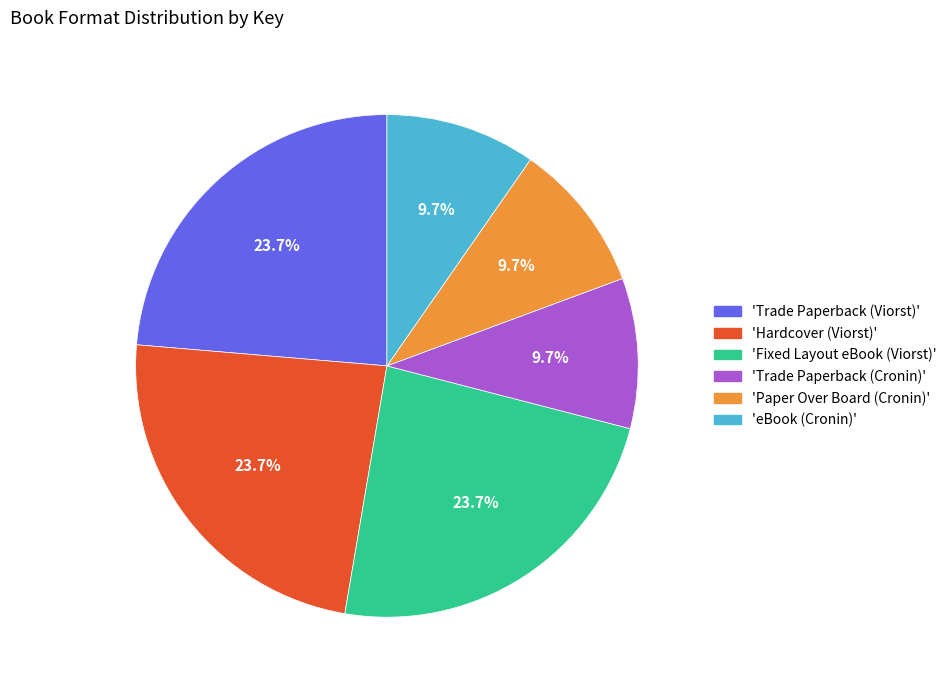

Do 'Trade Paperback (Viorst)' and 'Fixed Layout eBook (Viorst)' together represent more than half of the pie?

No